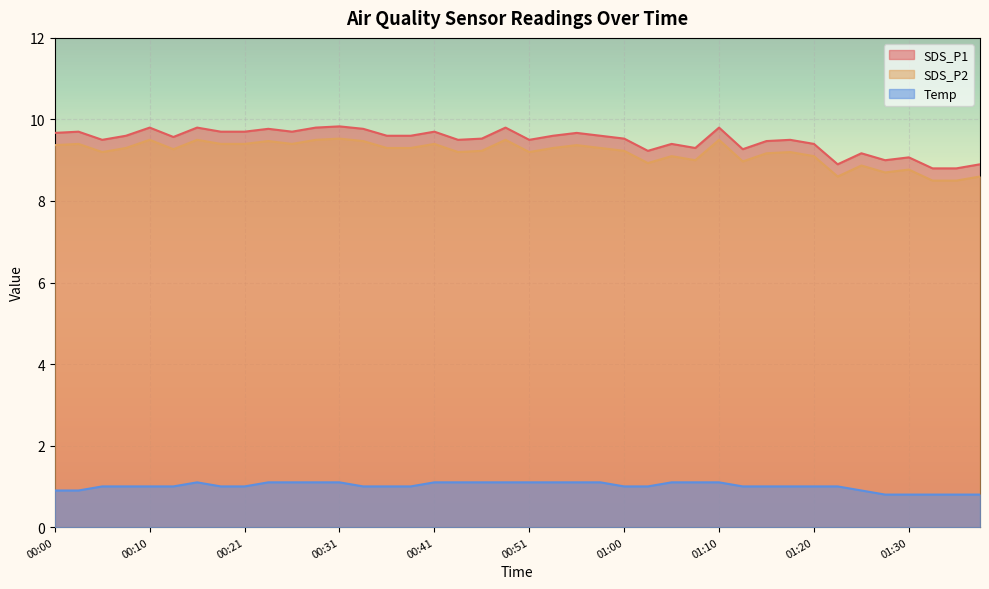

What value does the Temp series have at 00:05?

1.0